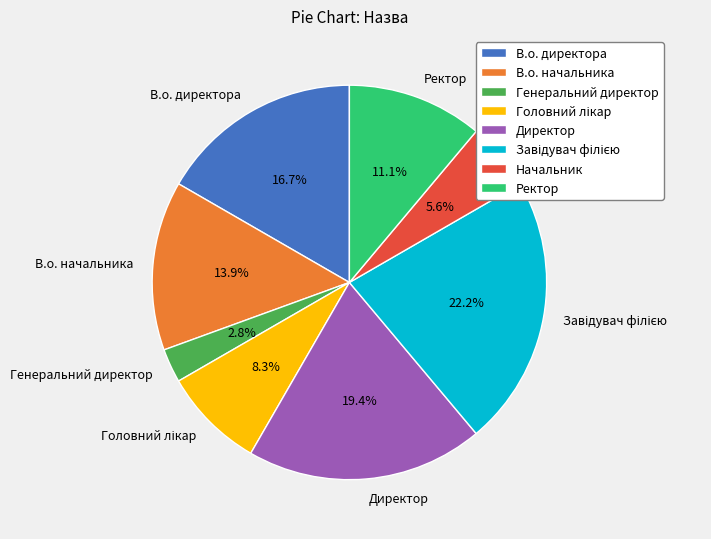

True or false: Директор accounts for 19% of the total.

True